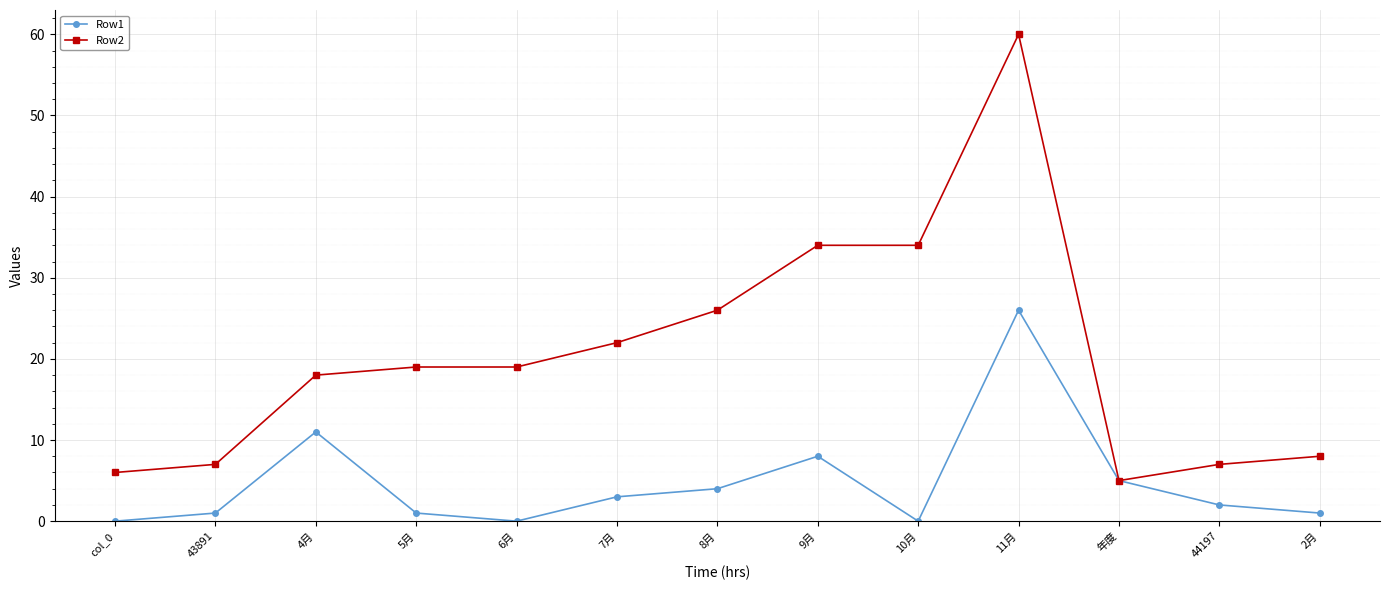

What is the label of the 6th point from the left?

7月